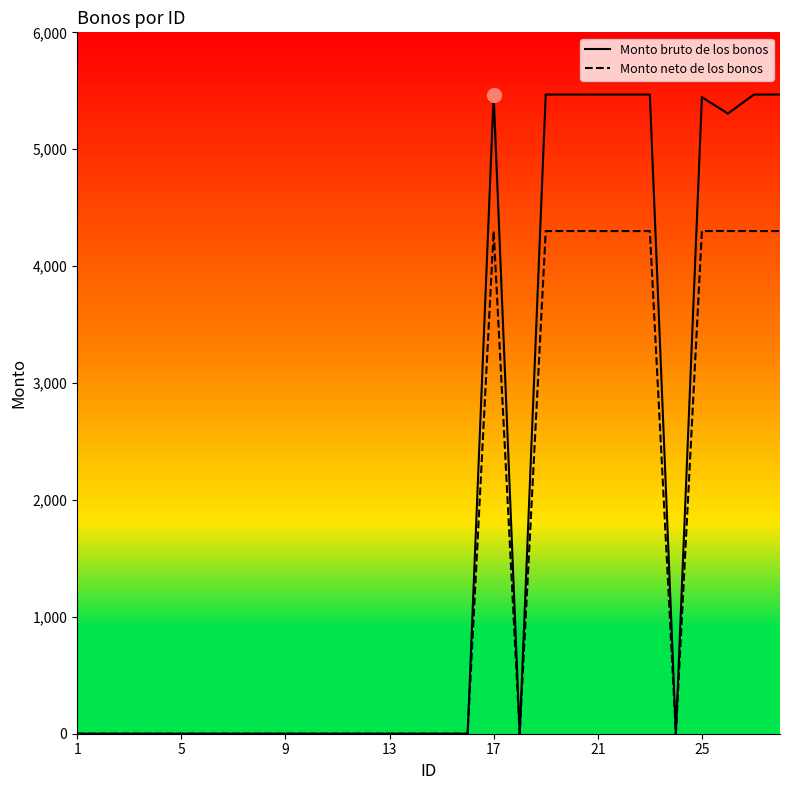

True or false: Monto neto de los bonos and Monto bruto de los bonos intersect in this chart.

False